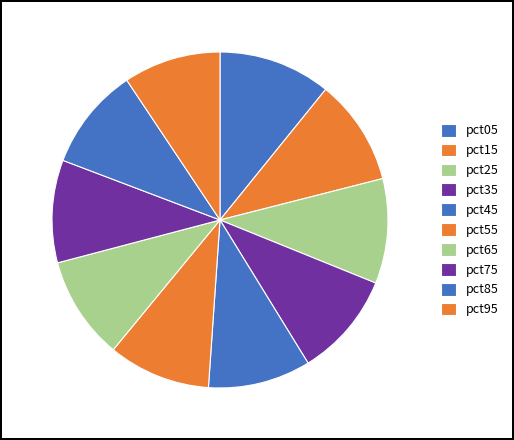

The pct75 slice represents 5% of the pie. True or false?

False